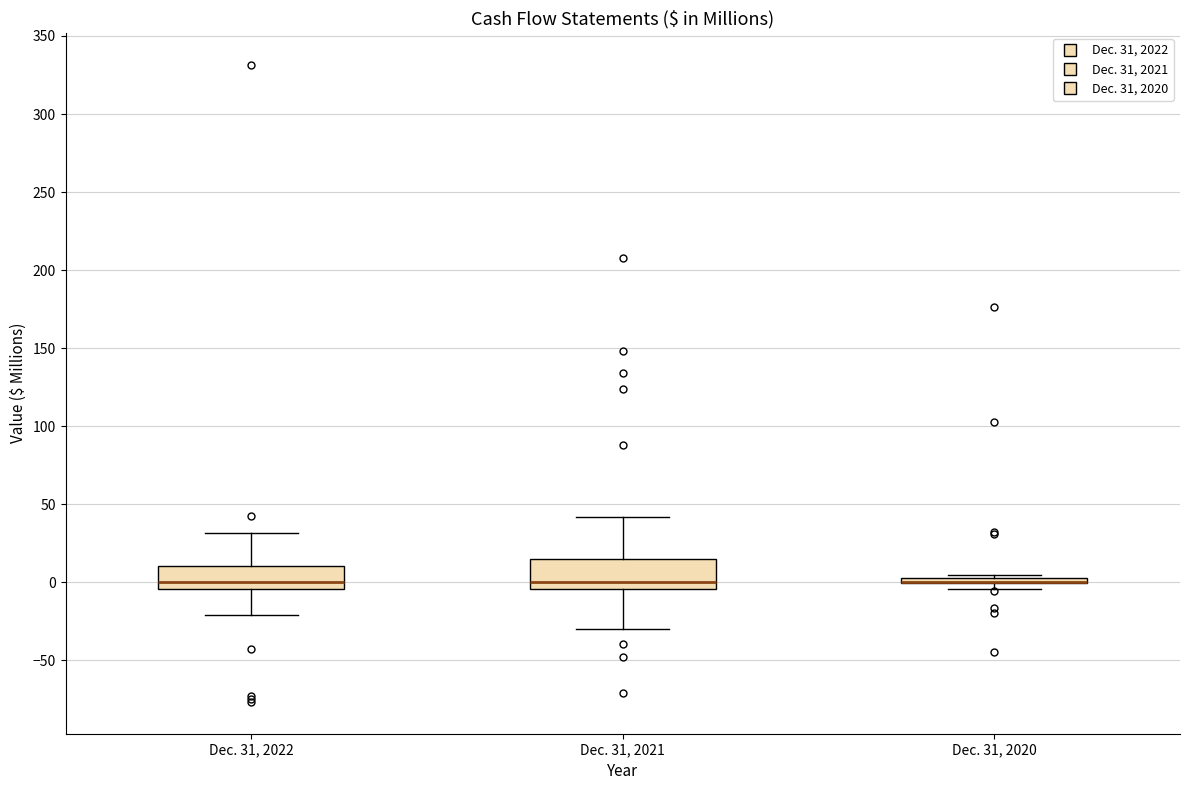

Where is the lower edge of the box for Dec. 31, 2020 on the y-axis? The values are not printed on the chart, so give them approximately, as read against the axis.

0